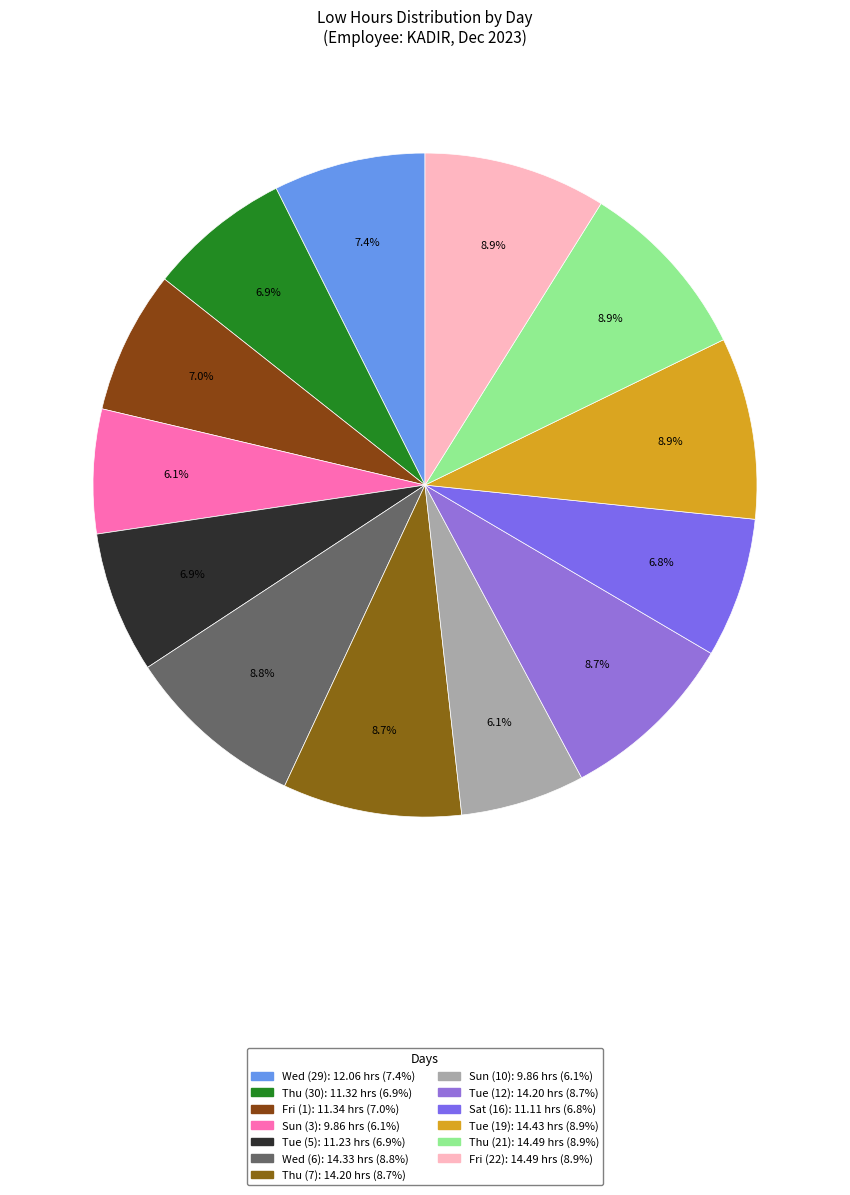

To the nearest percent, what is the difference between the largest and smallest slice percentages?

3%